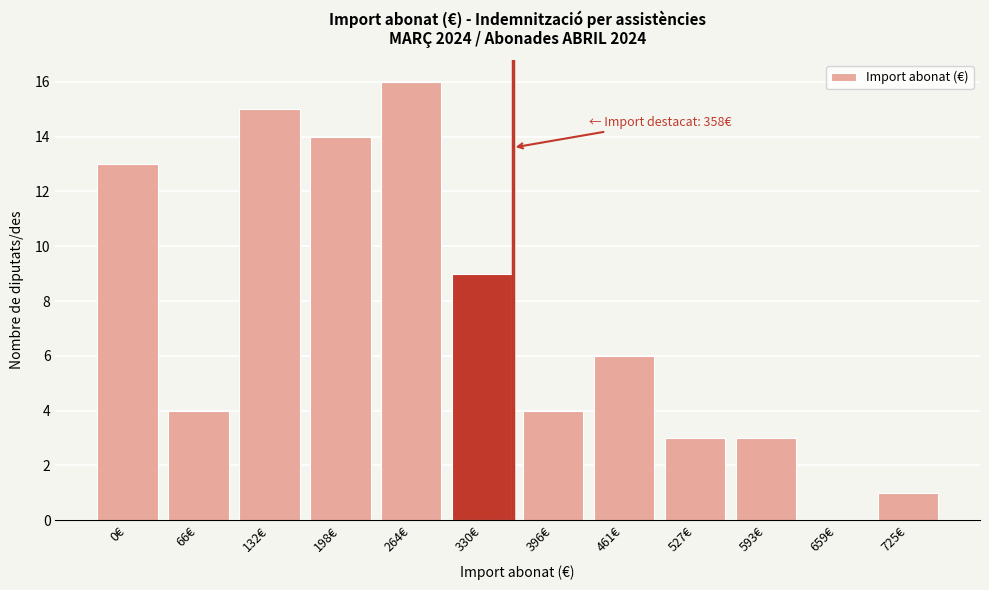

Reading left to right, transcribe all the data shown in this chart.

0€=13	66€=4	132€=15	198€=14	264€=16	330€=9	396€=4	461€=6	527€=3	593€=3	659€=0	725€=1